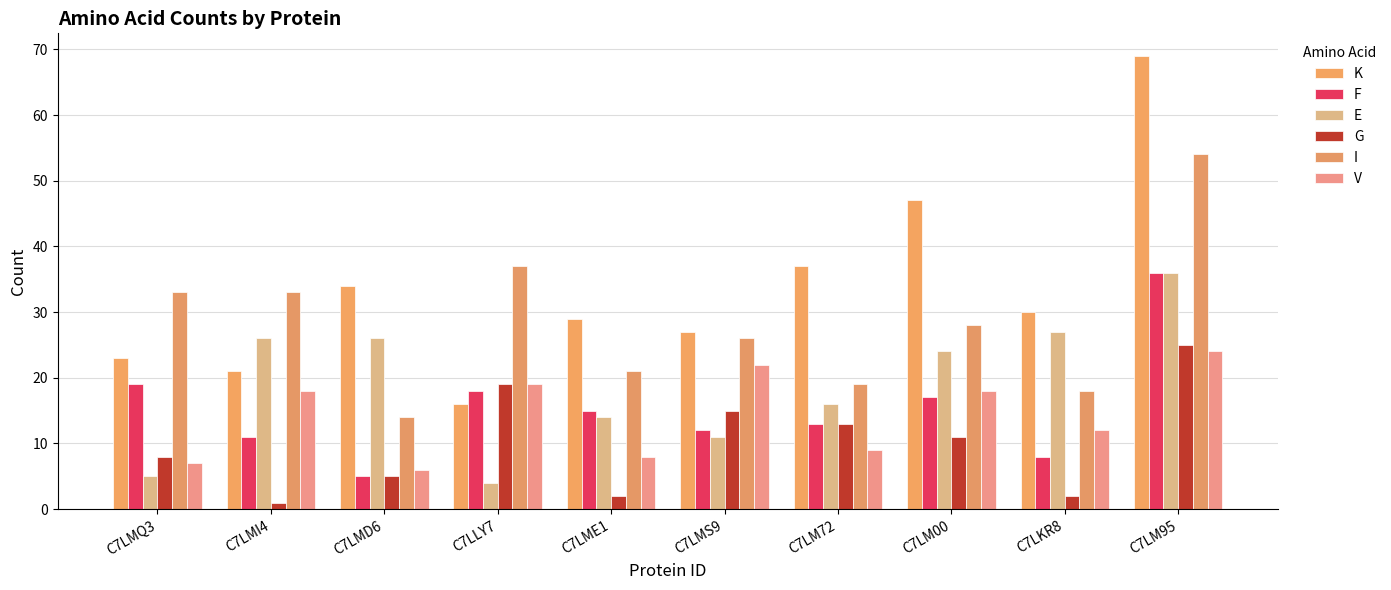

What is the difference between the second highest and minimum values in the I series?

23